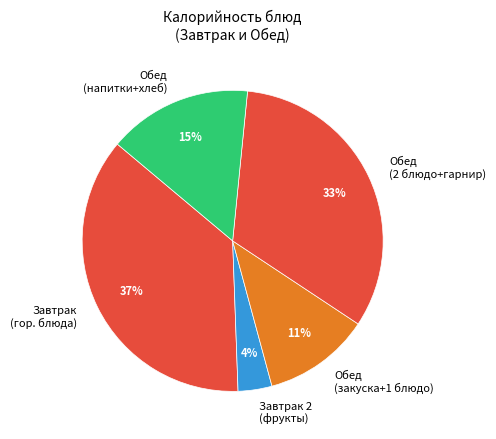

What is the ratio of the value at Обед (напитки+хлеб) to the value at Завтрак (гор. блюда)?

0.4